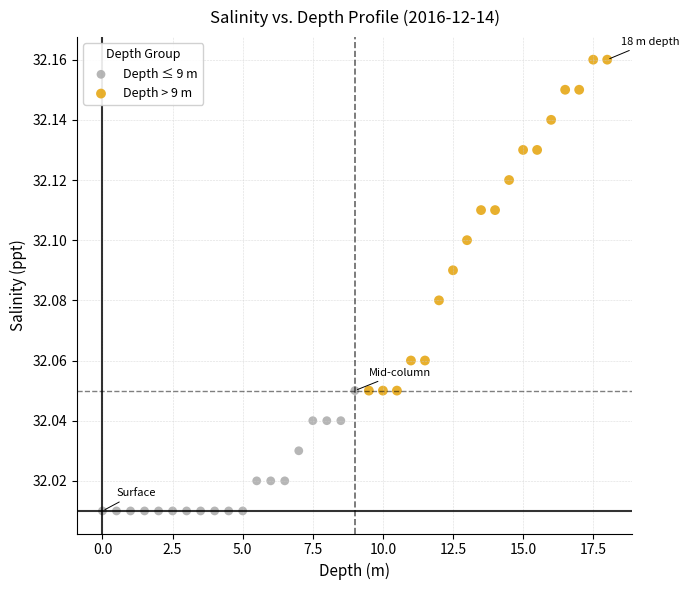

Which series contains the highest Y value?

Depth > 9 m